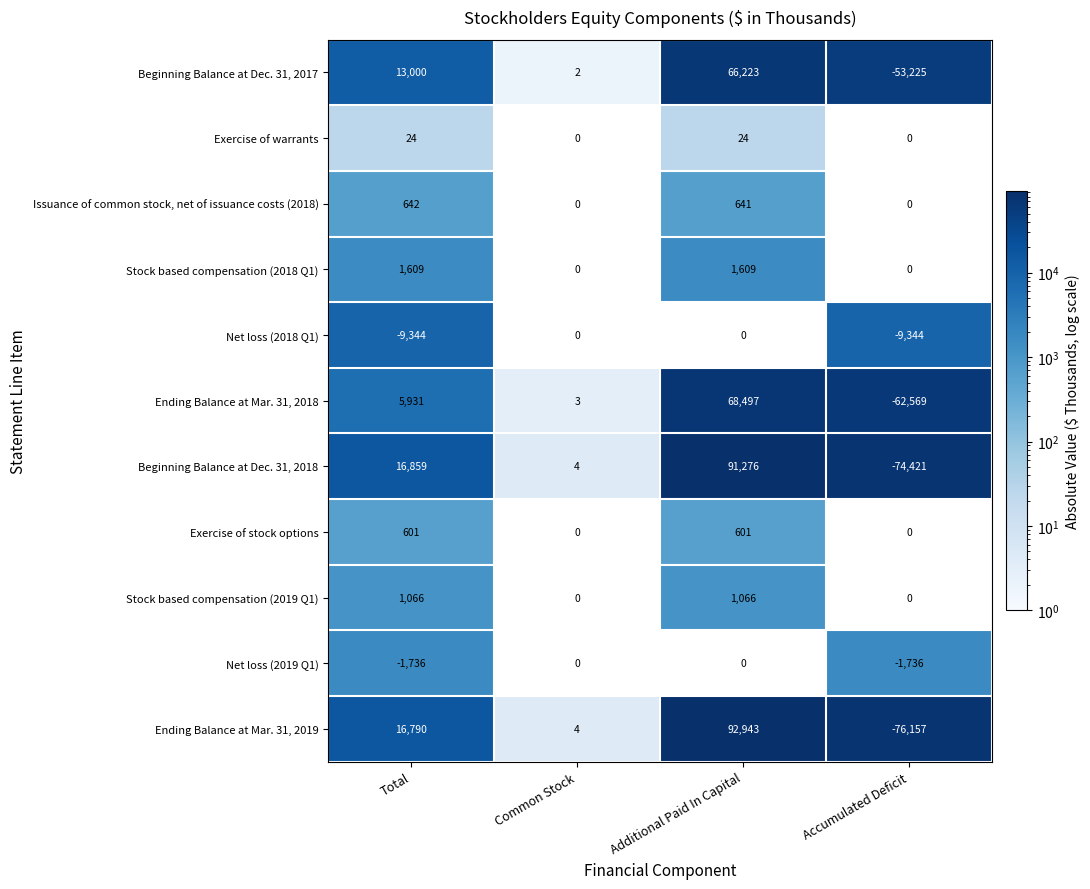

What is the sum of the Beginning Balance at Dec. 31, 2018 values at Additional Paid In Capital and Accumulated Deficit?

16855